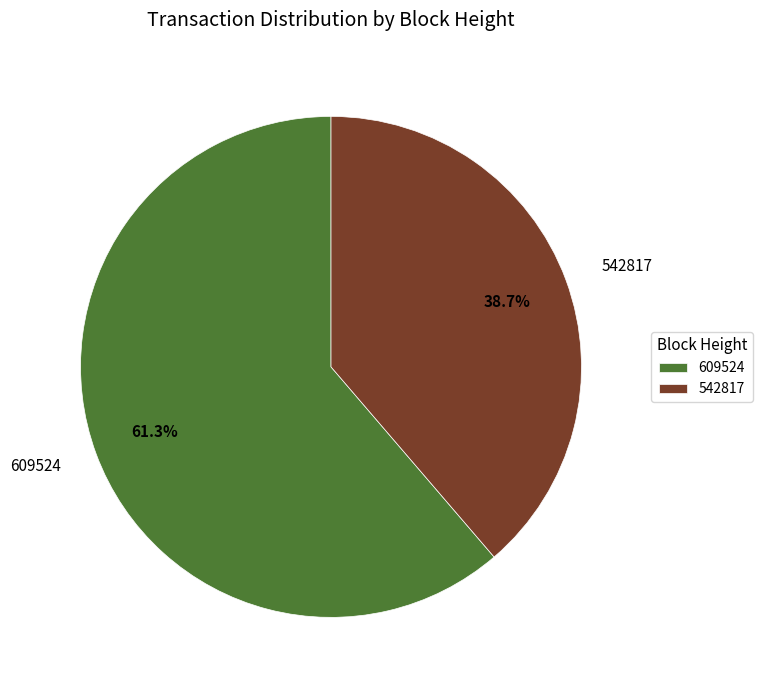

Rank the categories by value from highest to lowest.

609524, 542817